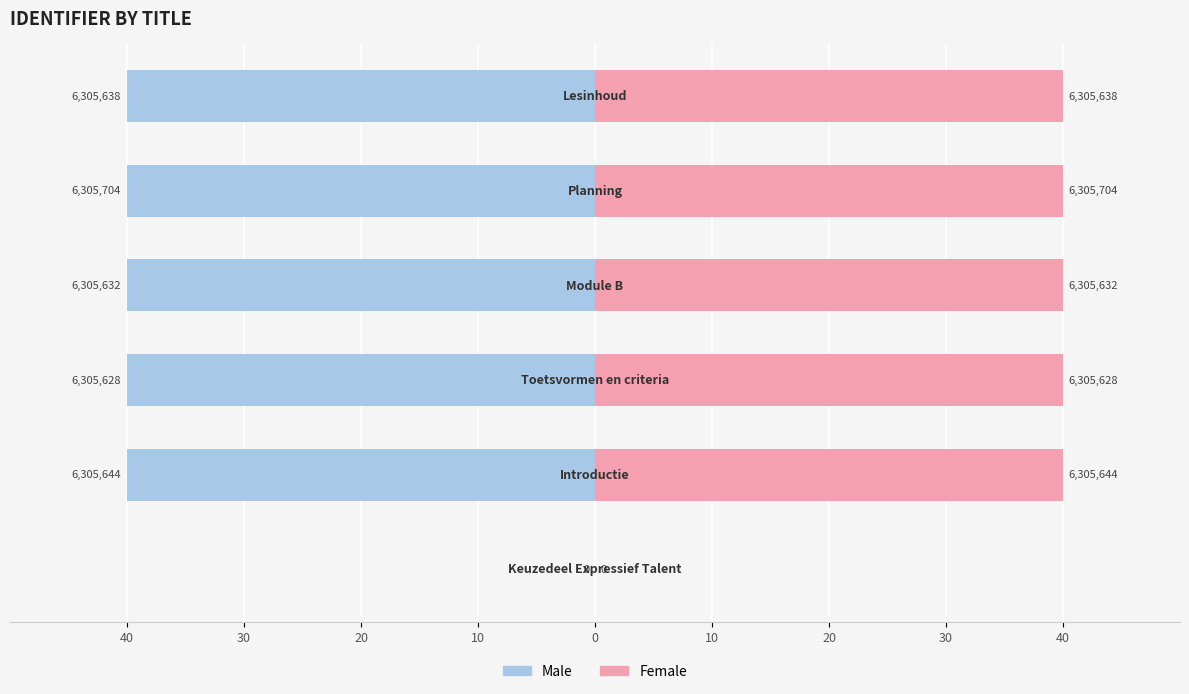

How many negative values does the Male series have?

5